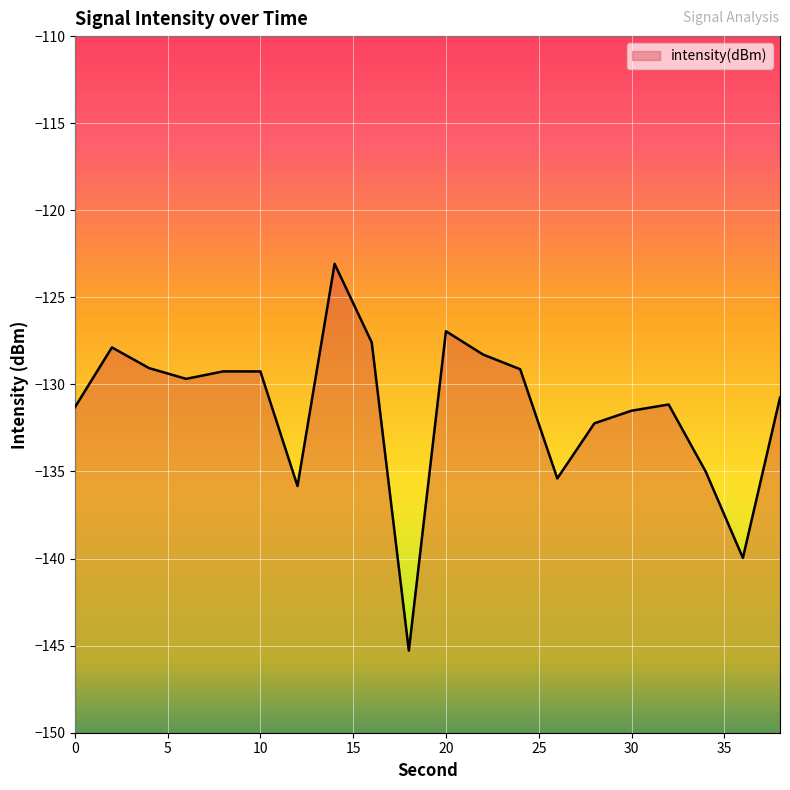

What is the greatest value displayed?

-123.1